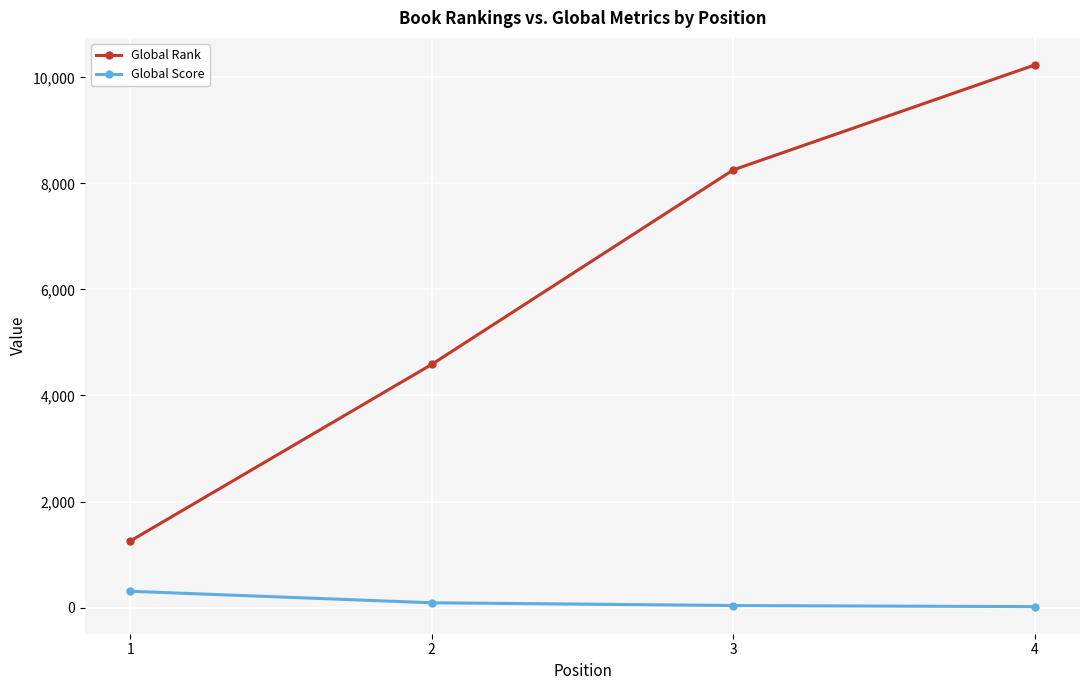

What is the value of the Global Rank point at the 1st from the left?

1254